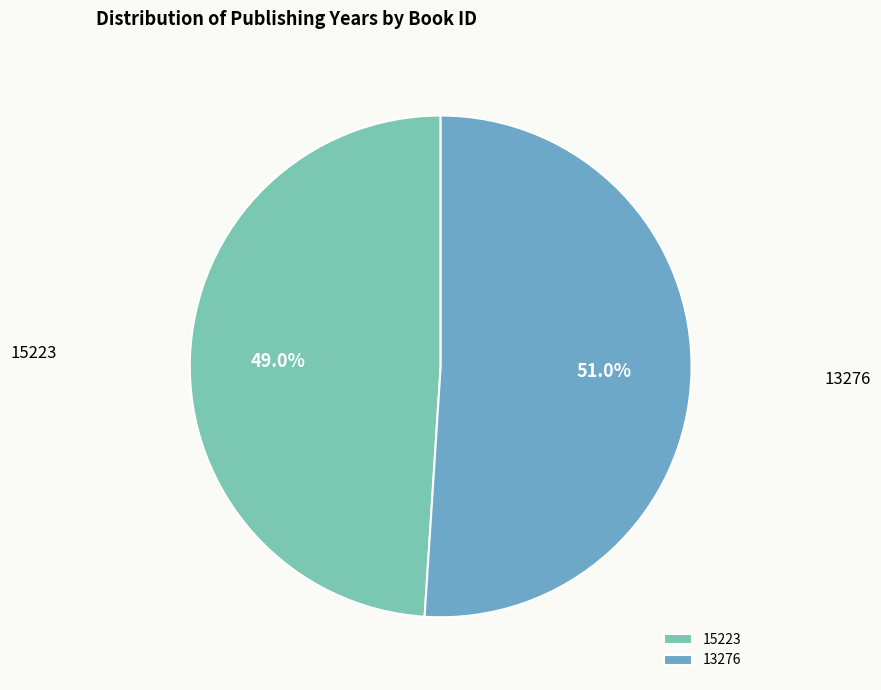

Is there any slice that represents more than half of the pie?

Yes